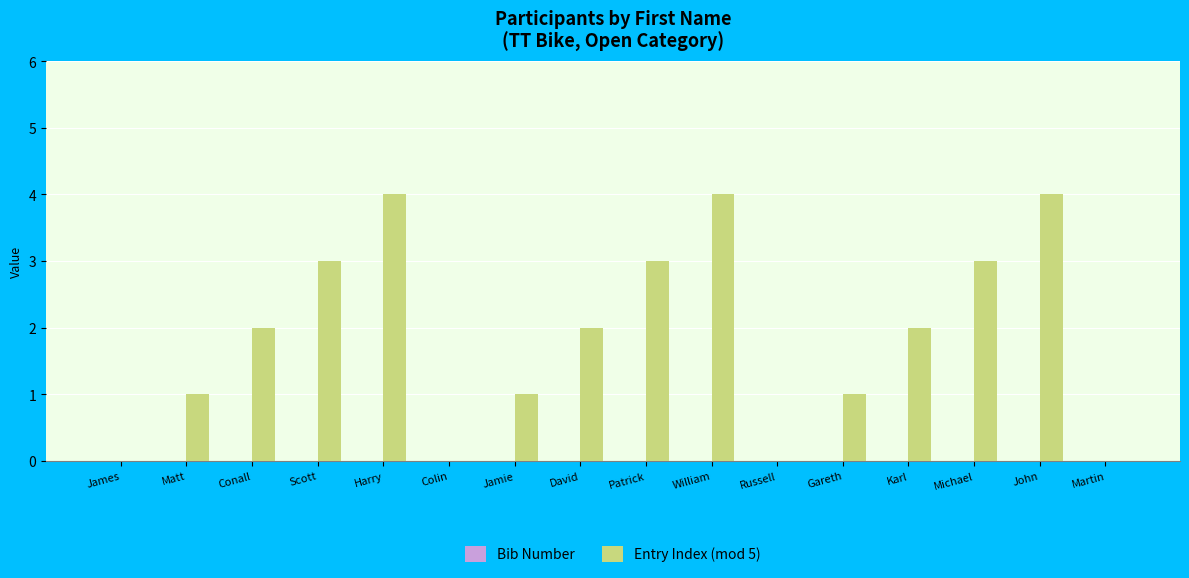

How many categories are shown in the chart?

16